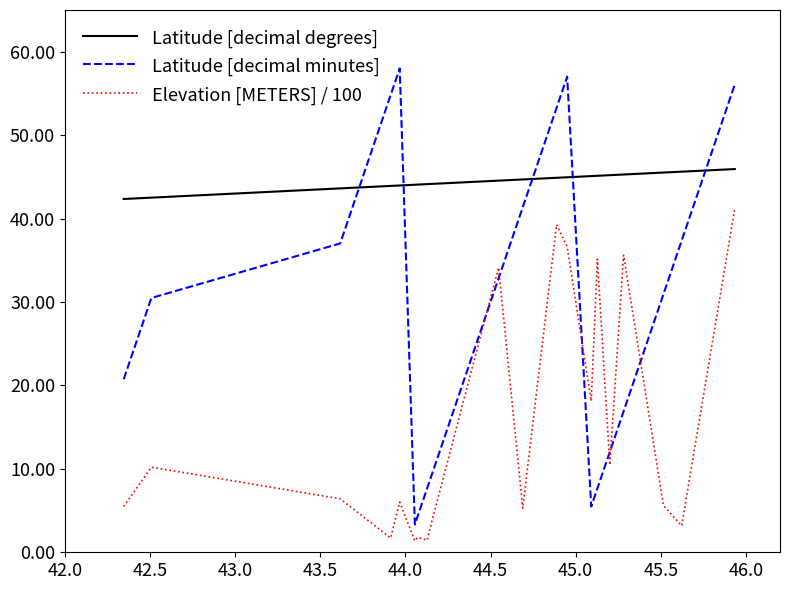

Rank the series by their average value, from highest to lowest.

Latitude [decimal degrees], Latitude [decimal minutes], Elevation [METERS] / 100